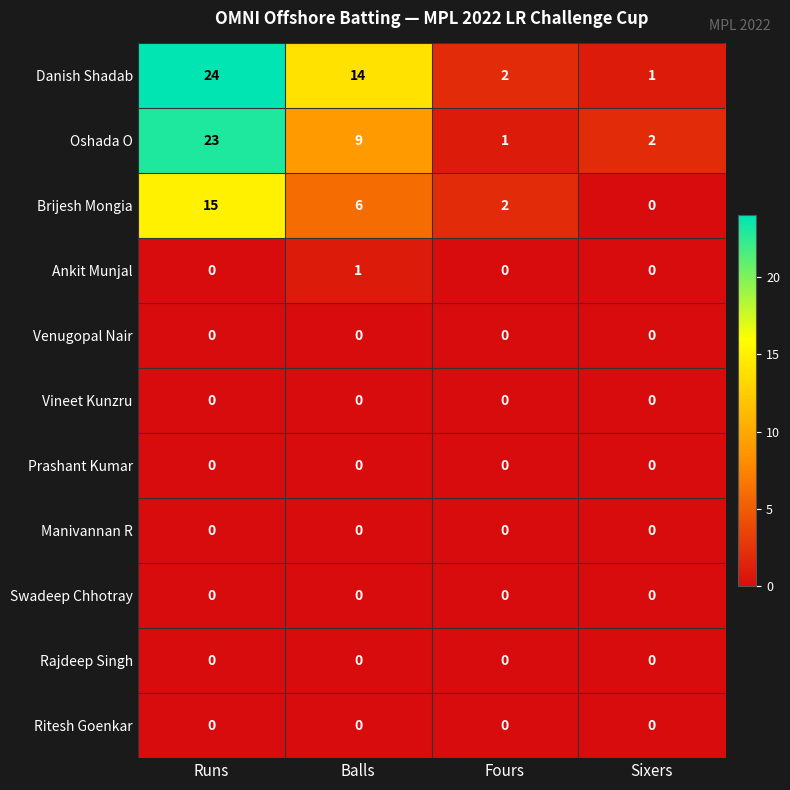

Rank the categories by Oshada O value from highest to lowest.

Runs, Balls, Sixers, Fours